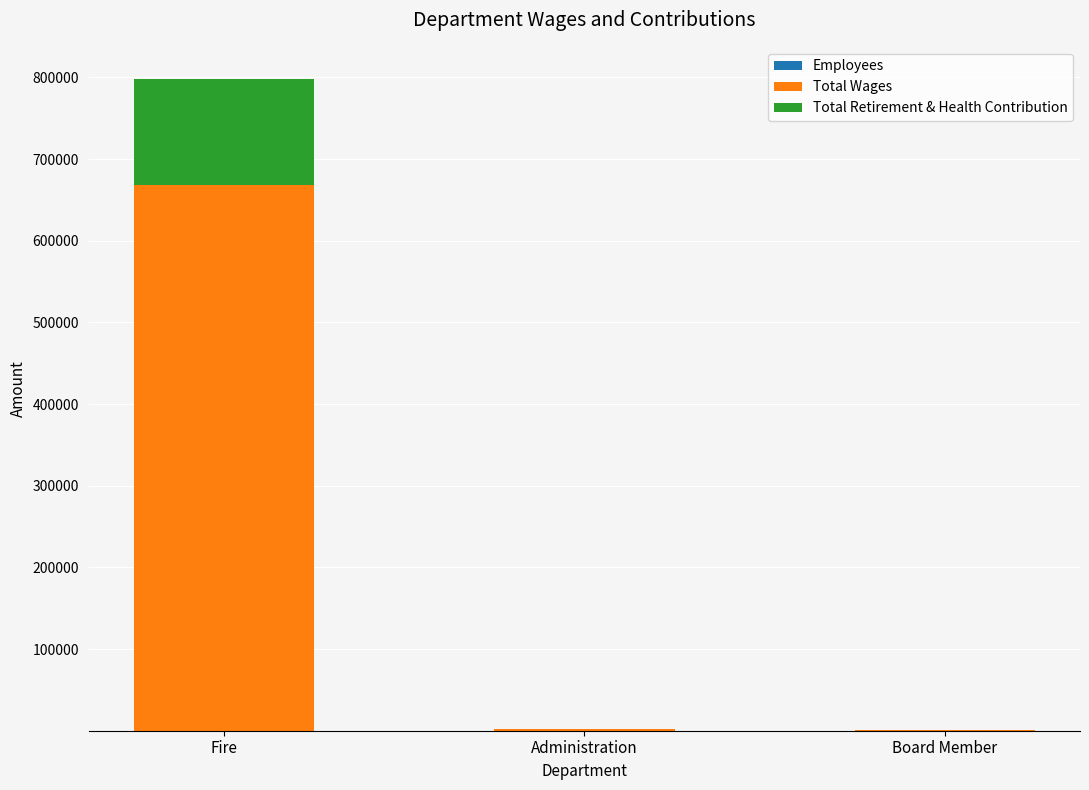

How many data points does each series have?

3